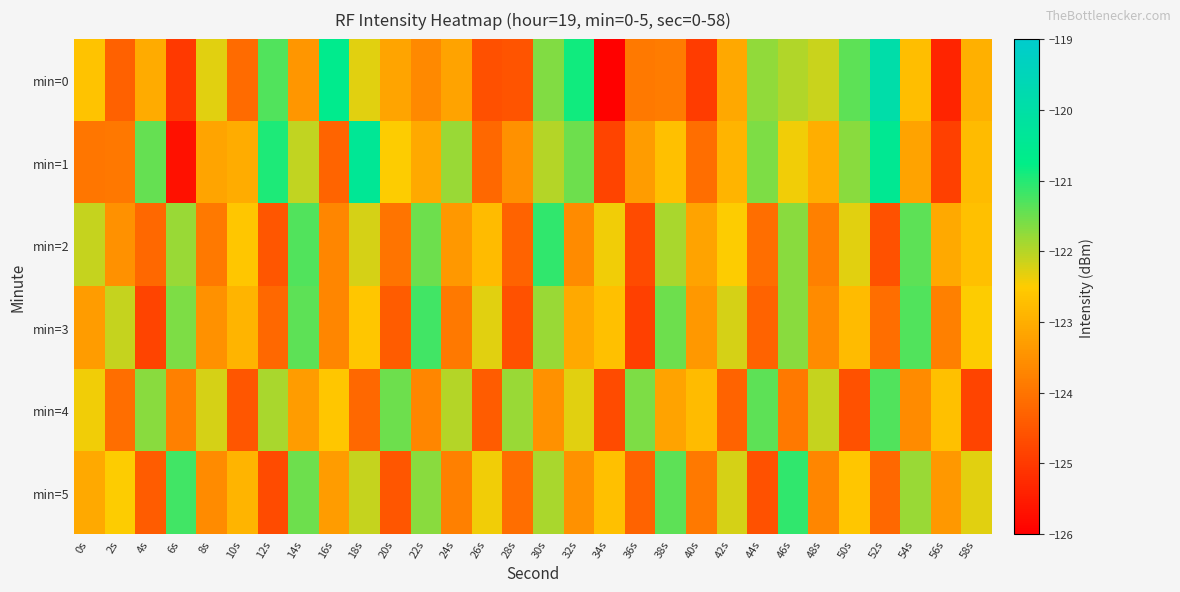

What is the spread (max minus min) of values at 48s?

1.7